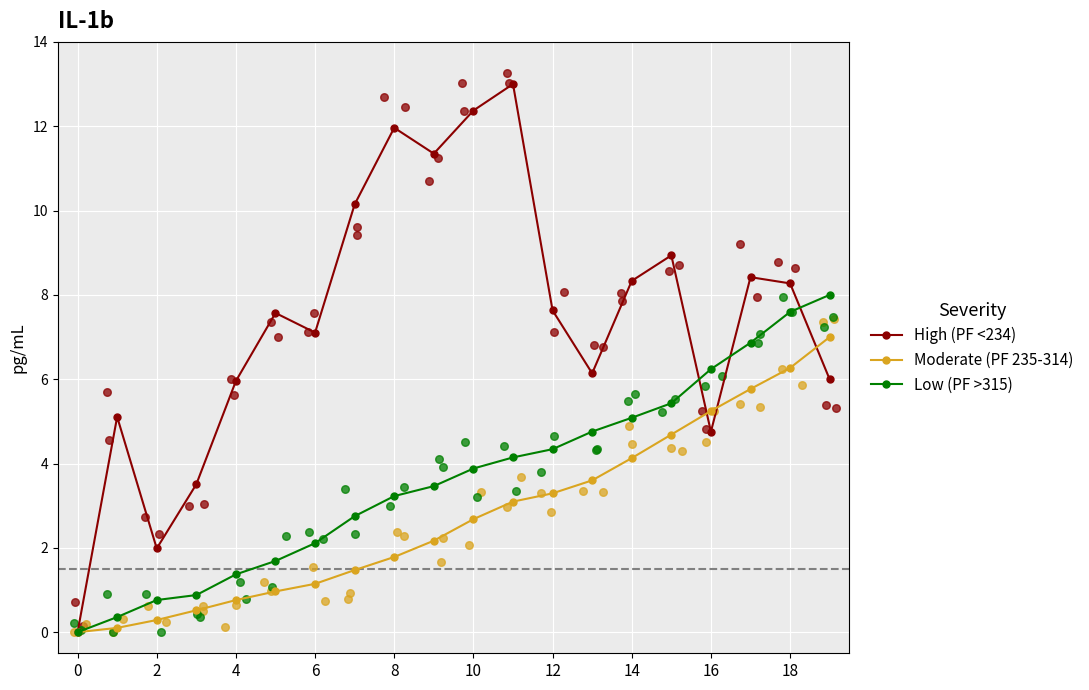

Which series has the largest Y range (max minus min)?

High (PF <234)